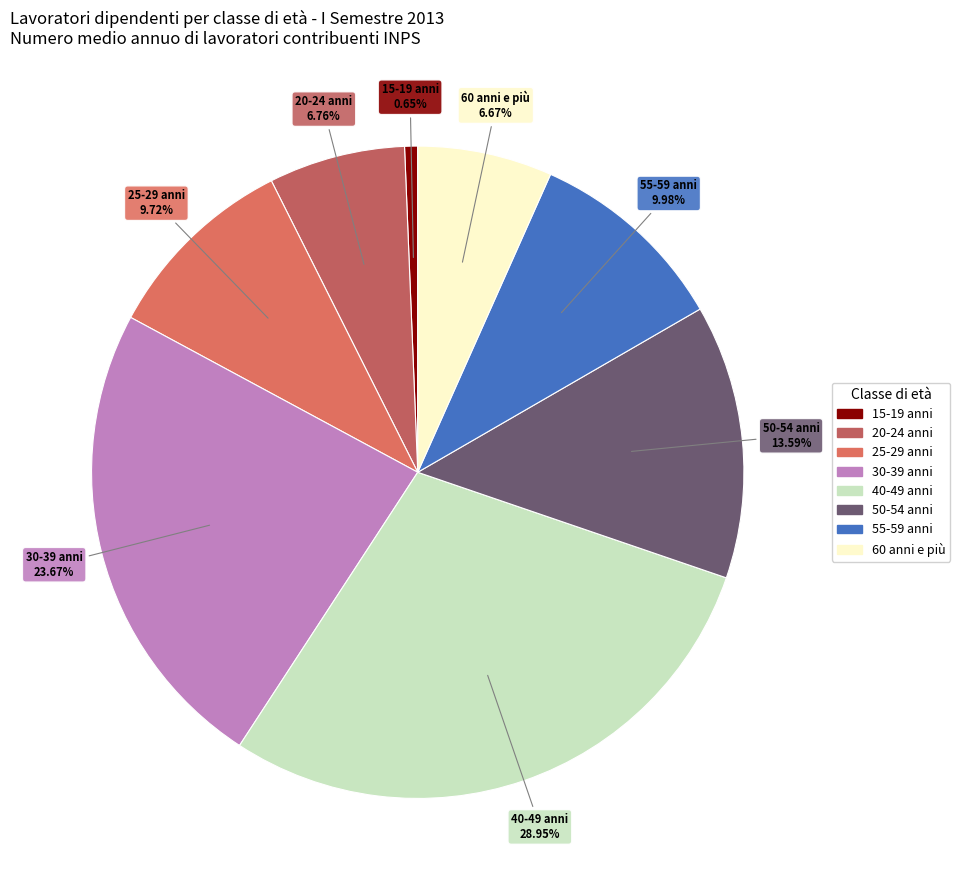

How many slices are in this pie chart?

8